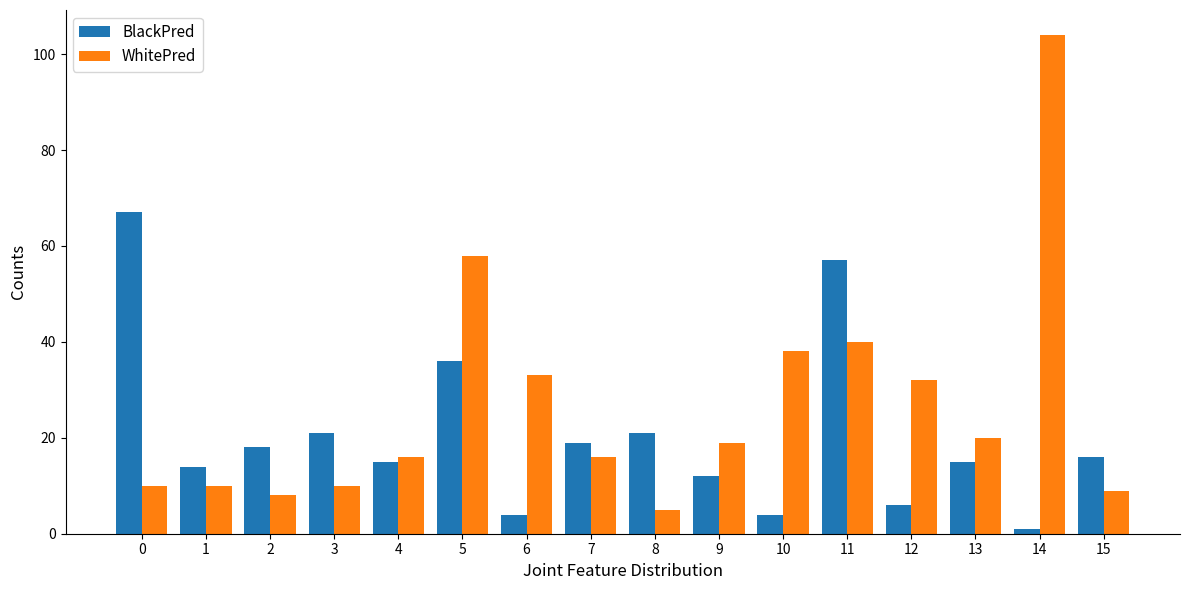

How many bars are there in total?

32